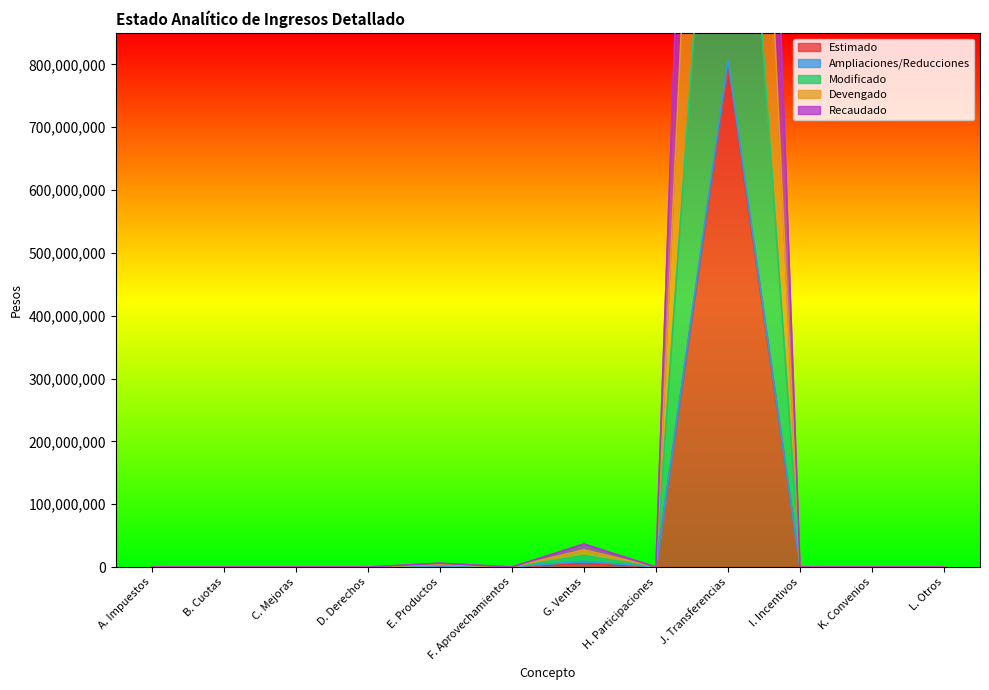

Which category has the highest value across all series?

J. Transferencias